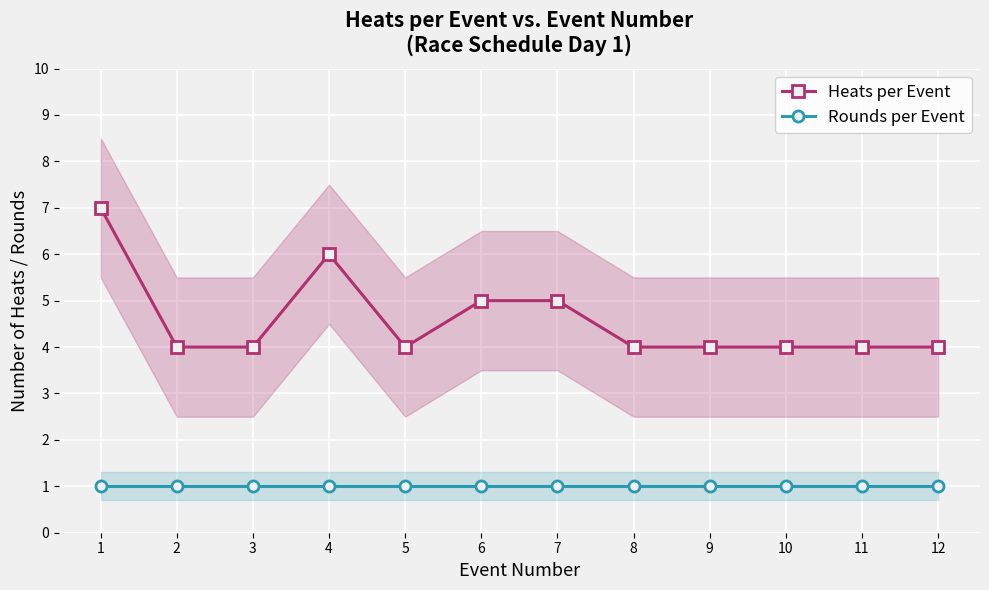

What is the approximate value of Heats per Event at 8?

4